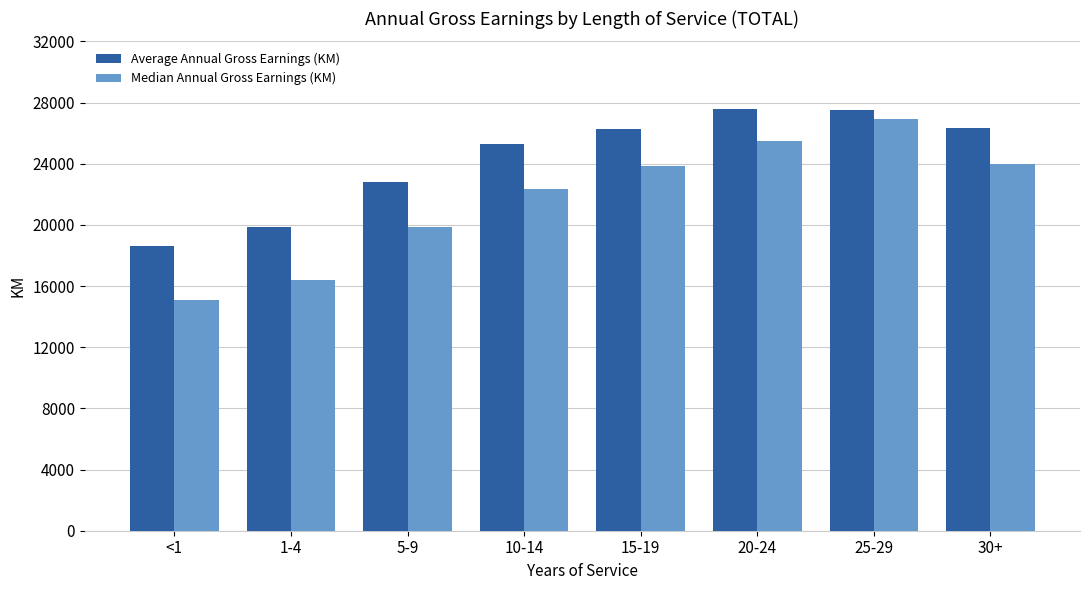

Read the Median Annual Gross Earnings (KM) value at <1, to the nearest 50.

15050